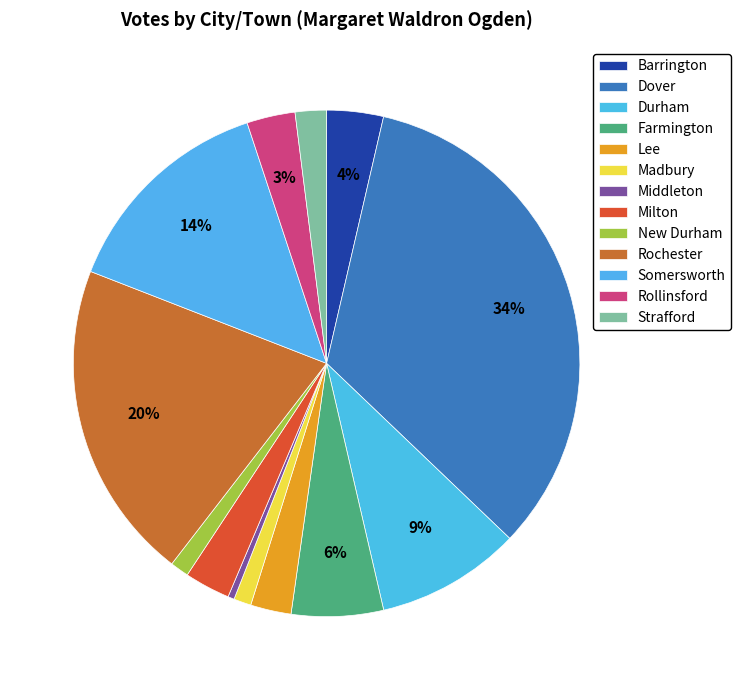

To the nearest percent, what percentage of the pie is Somersworth?

14%